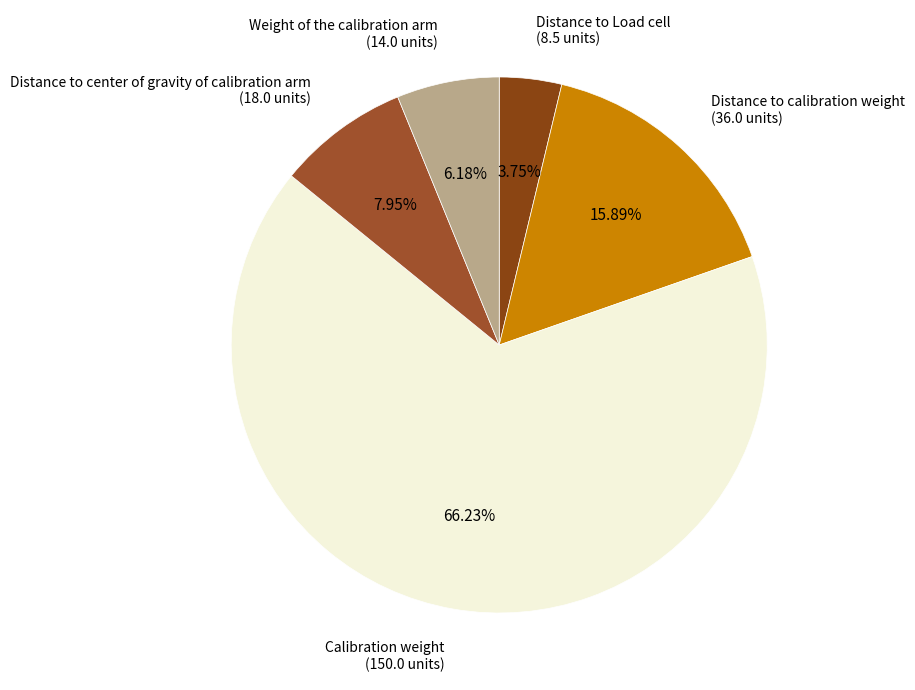

How many segments does this pie chart have?

5